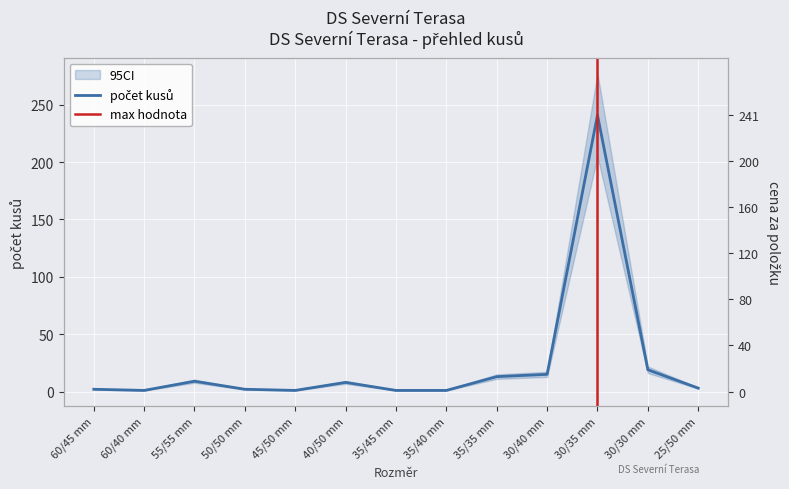

True or false: the data has more than 2 interior local peaks.

True